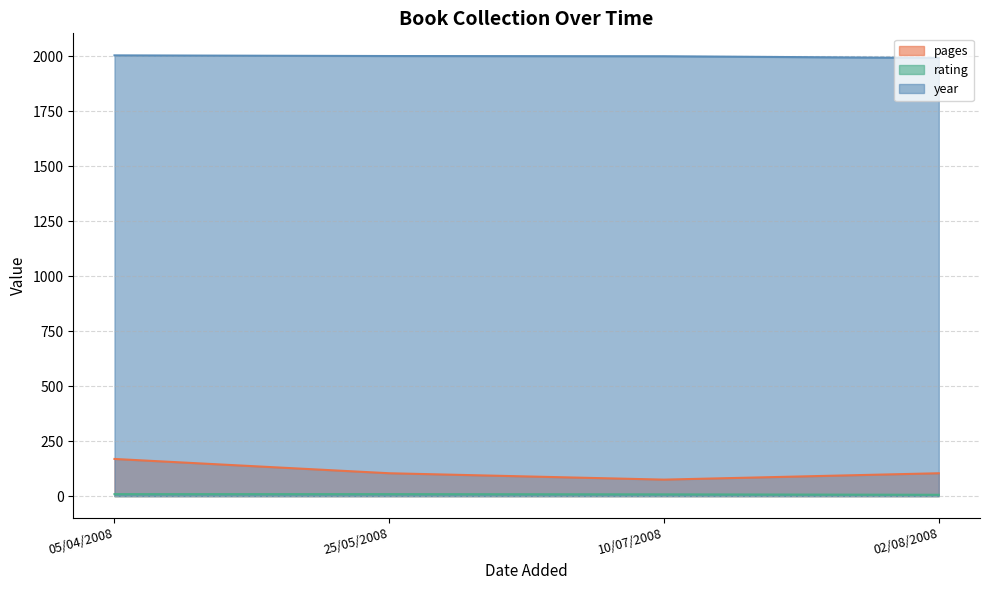

Reading right to left, extract all data points from this chart.

pages: 104	75	104	169
rating: 6	8	9	9
year: 1993	2001	2002	2005